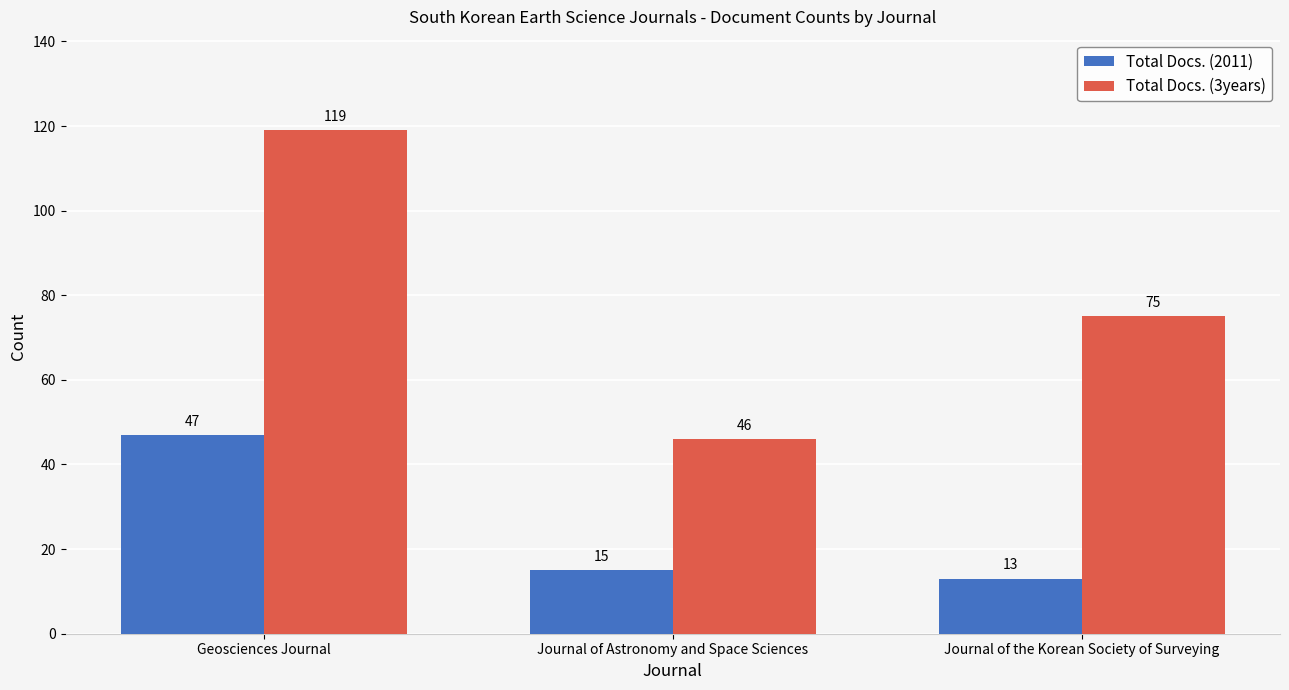

What is the minimum value shown in the chart?

13